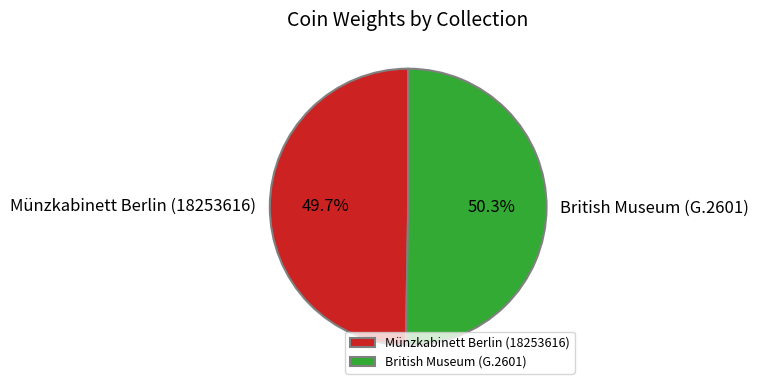

What is the smallest slice in the pie chart?

Münzkabinett Berlin (18253616)